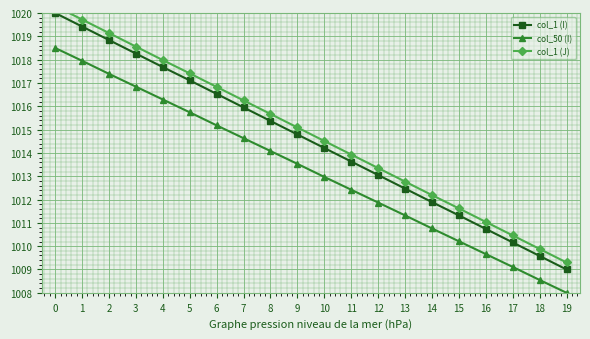

Which series has the largest range (max minus min)?

col_1 (I)